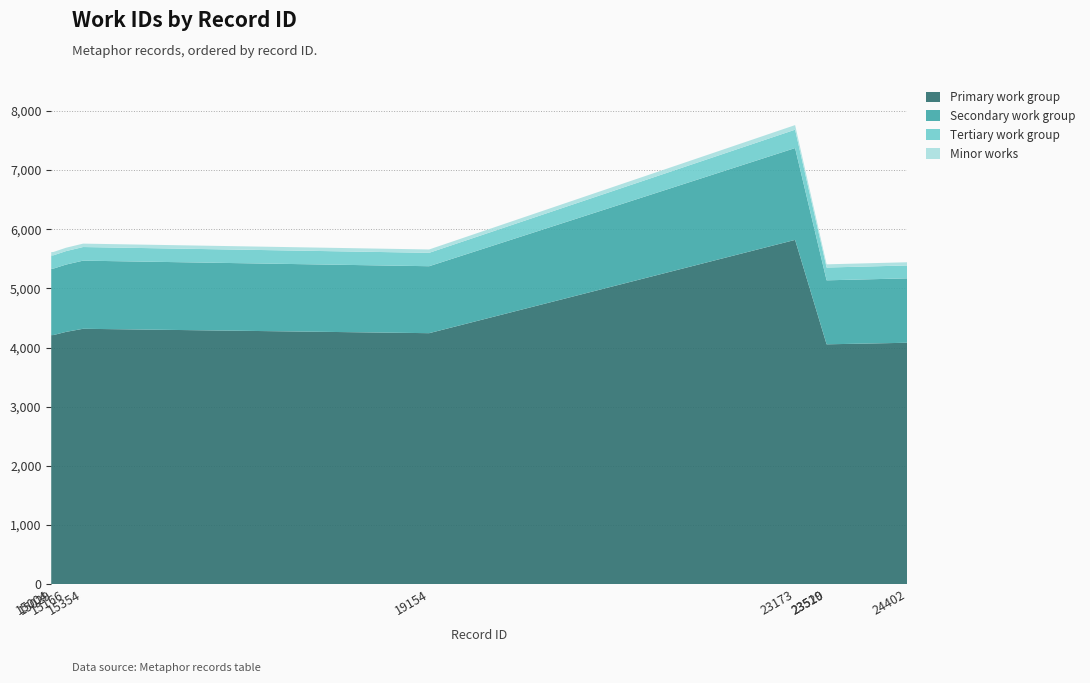

Reading left to right, extract all data points from this chart.

work_id: 15004=5614	15029=5616	15166=5687	15354=5757	19154=5658	23173=7760	23519=5407	23520=5407	24402=5442
id: 15004=15004	15029=15029	15166=15166	15354=15354	19154=19154	23173=23173	23519=23519	23520=23520	24402=24402